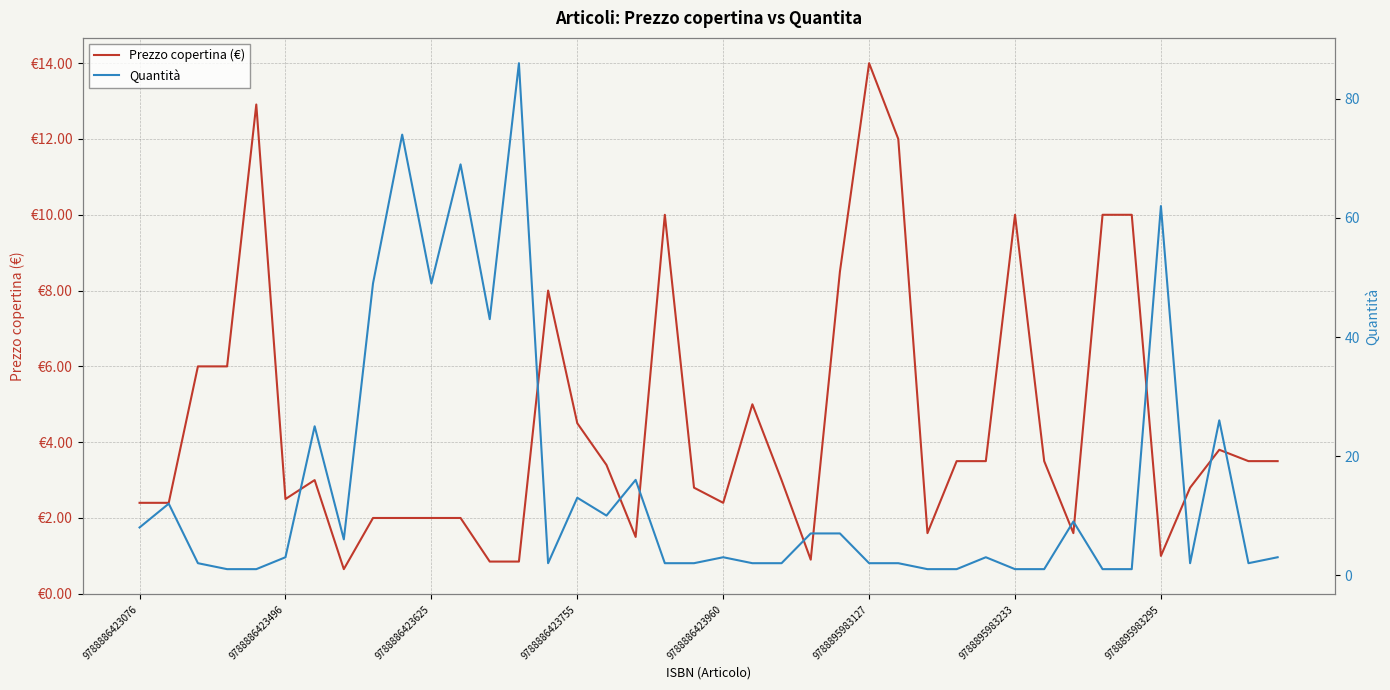

What is the maximum value for Prezzo copertina (€)?

14.0